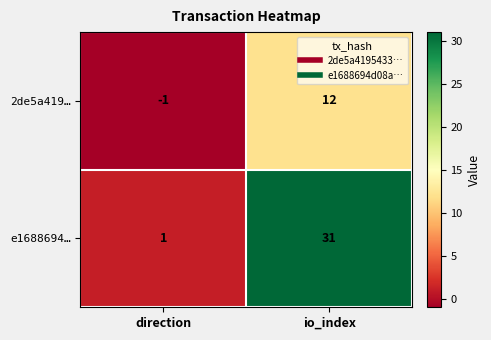

Which series has the largest total across all categories?

e1688694…